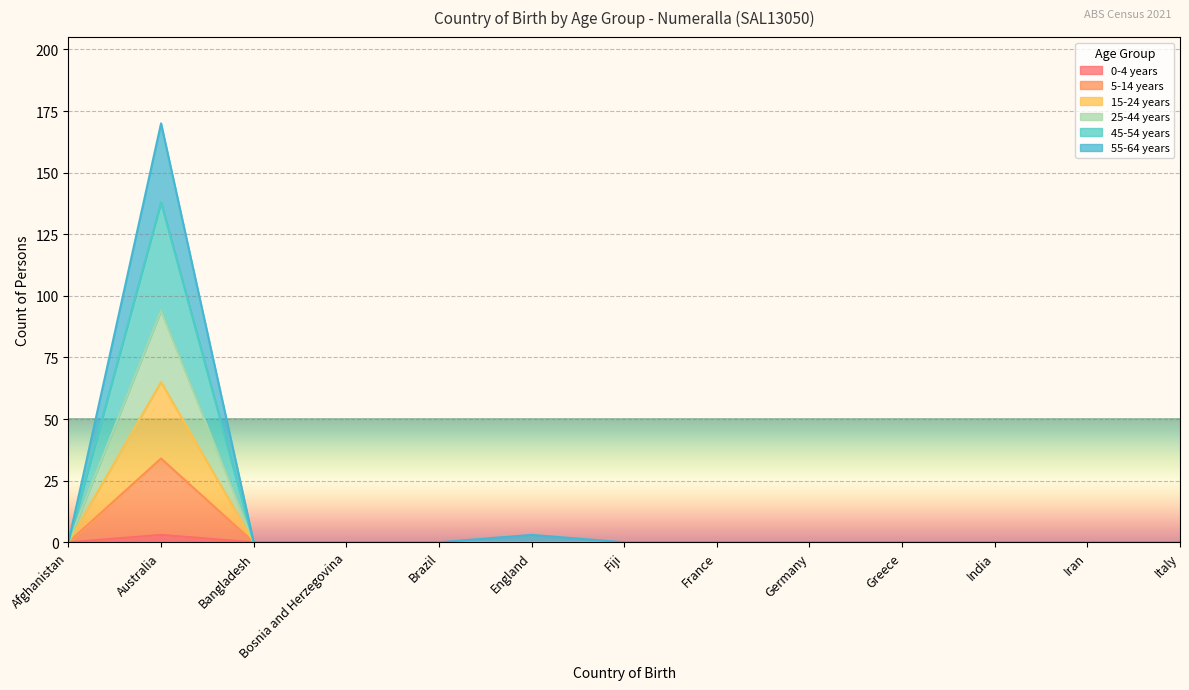

Does the chart display data point markers on the line(s)?

No